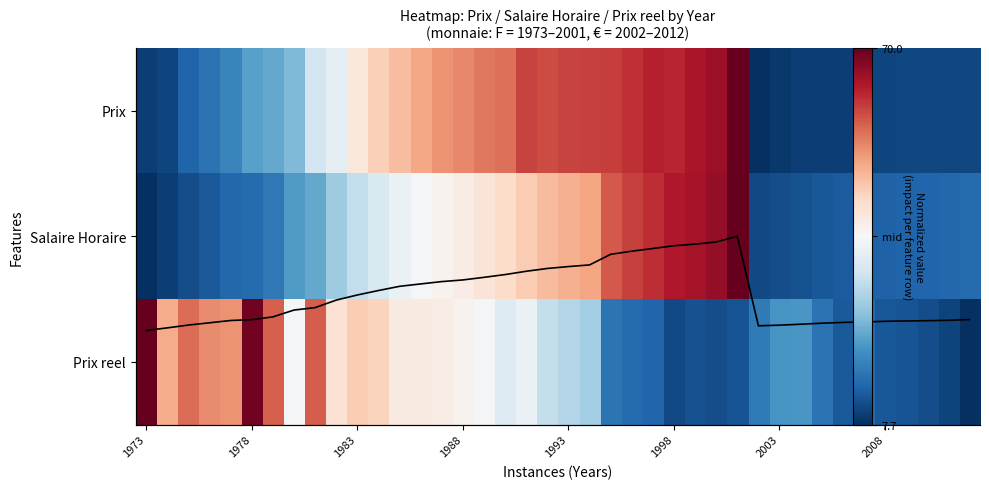

What is the difference between the second highest and minimum values in the f(x) series?

0.5